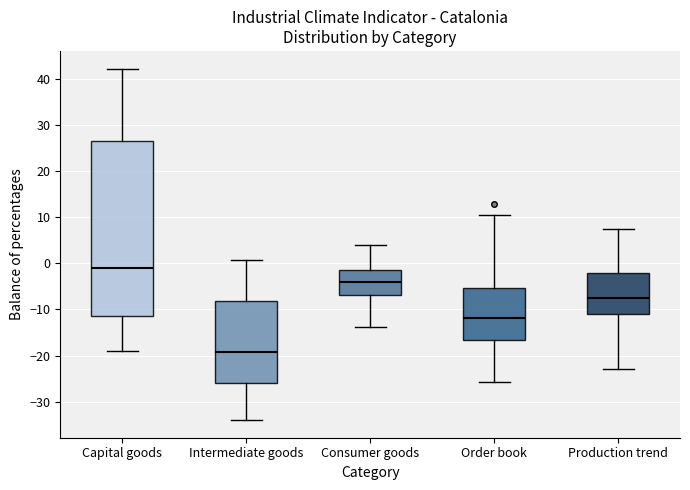

Where is the upper edge of the box for Capital goods on the y-axis? The values are not printed on the chart, so give them approximately, as read against the axis.

26